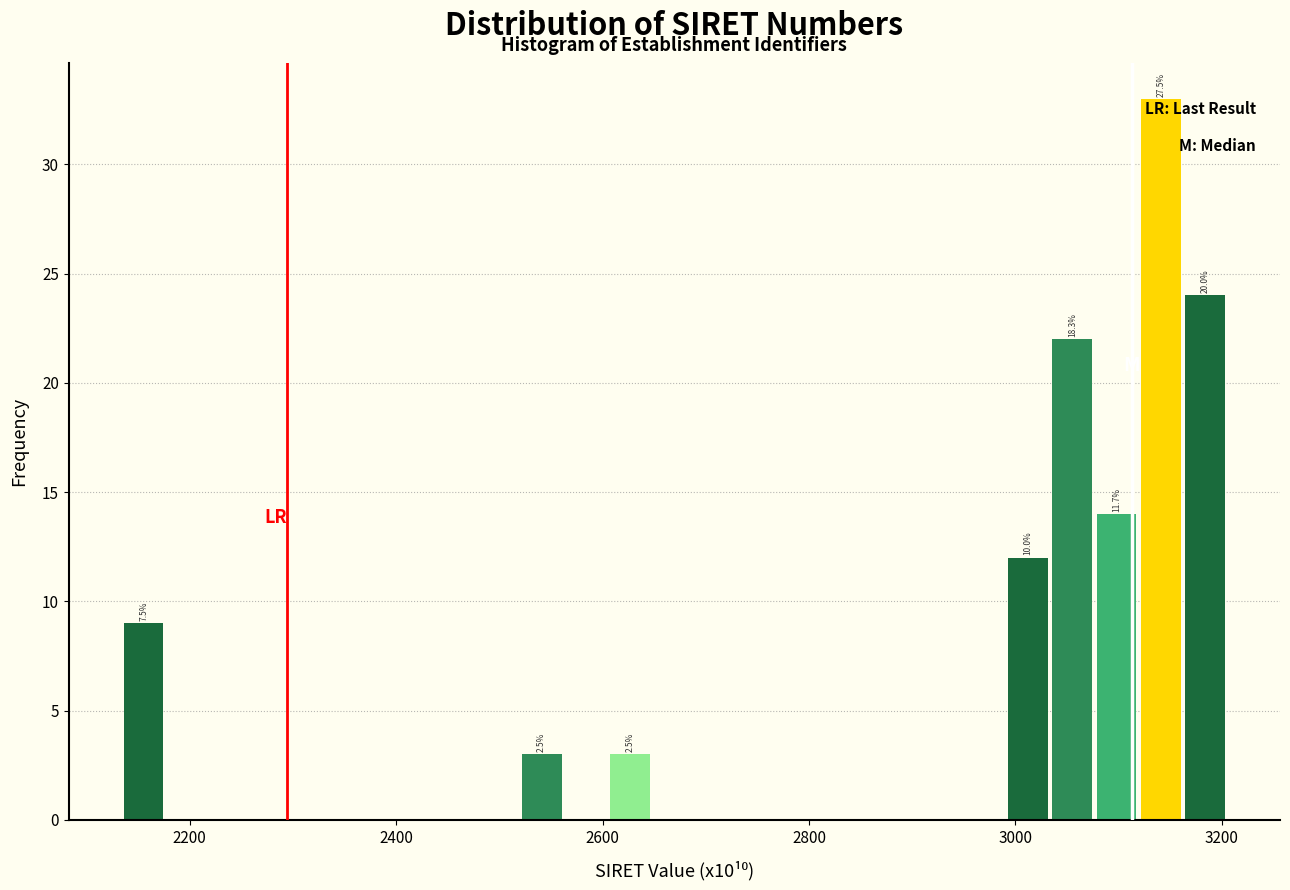

Around what value on the x-axis is the tallest bar? Give the approximate position of its centre, as read against the axis.

3140